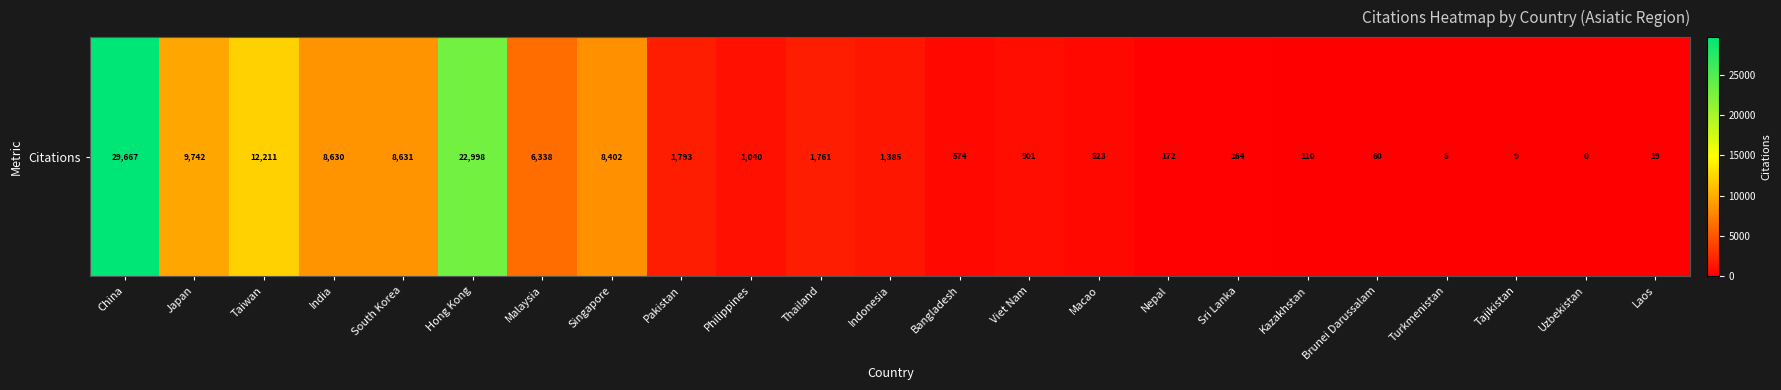

What is the difference between the second highest and second lowest values?

22993